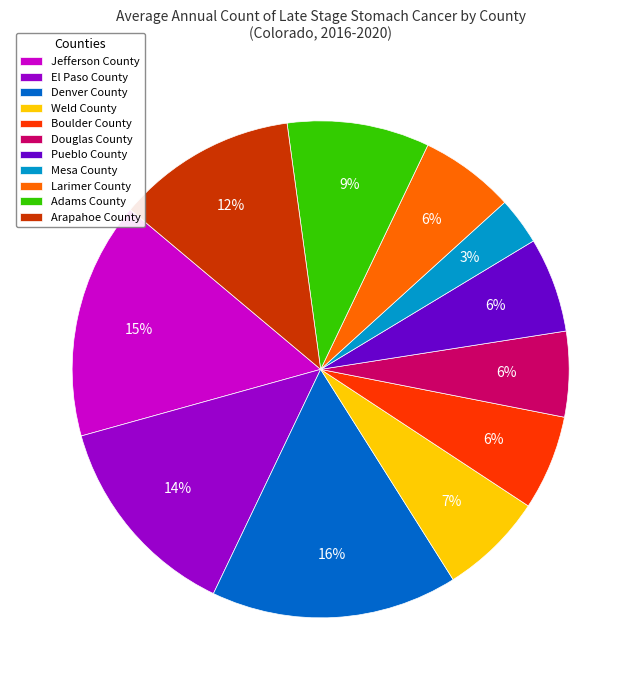

To the nearest percent, what is the difference between the largest and smallest slice percentages?

13%